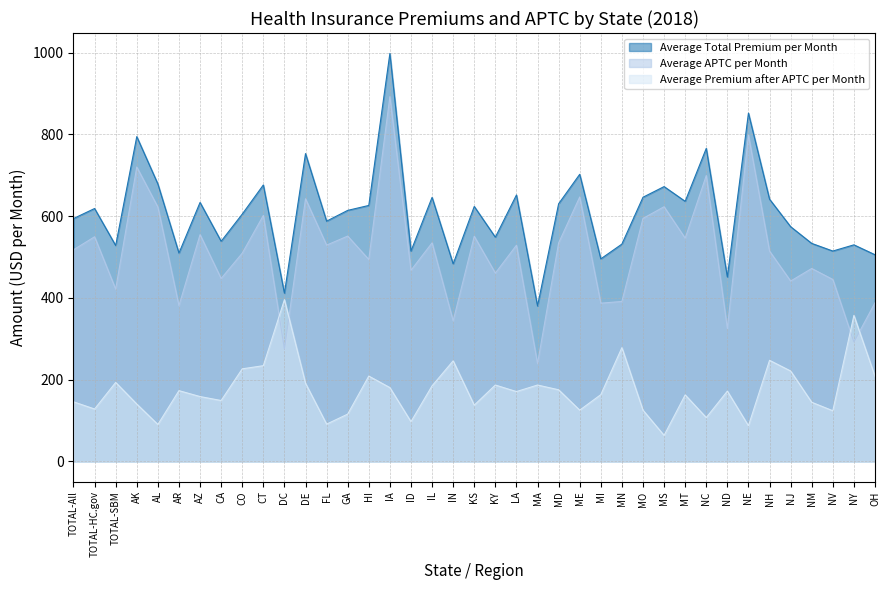

True or false: Average Premium after APTC per Month and Average Total Premium per Month cross at least once.

False